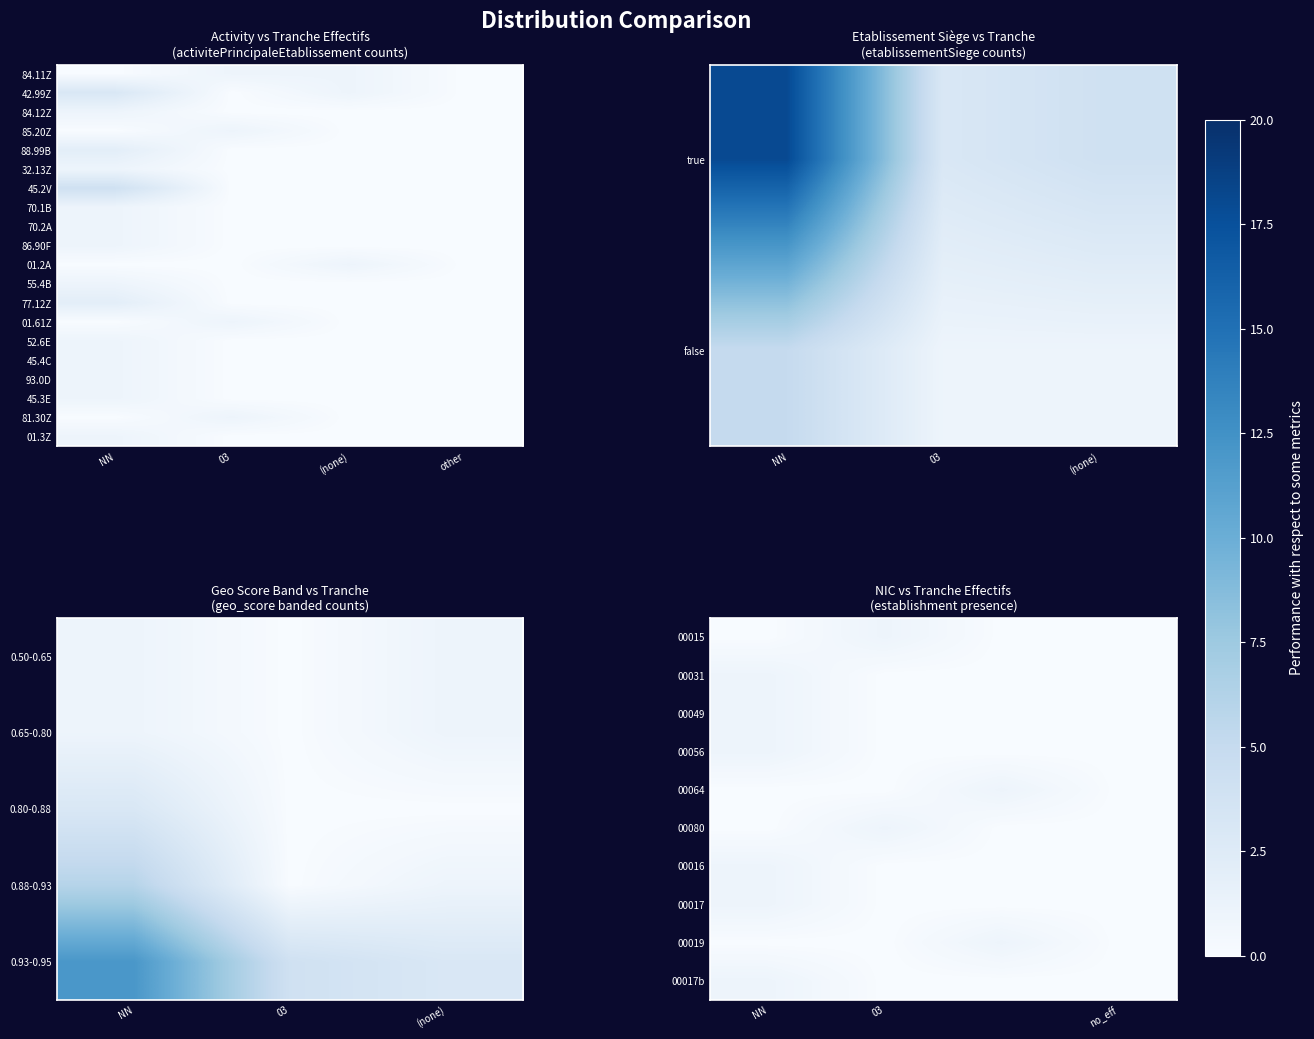

At how many categories does at least one series exceed 1?

1